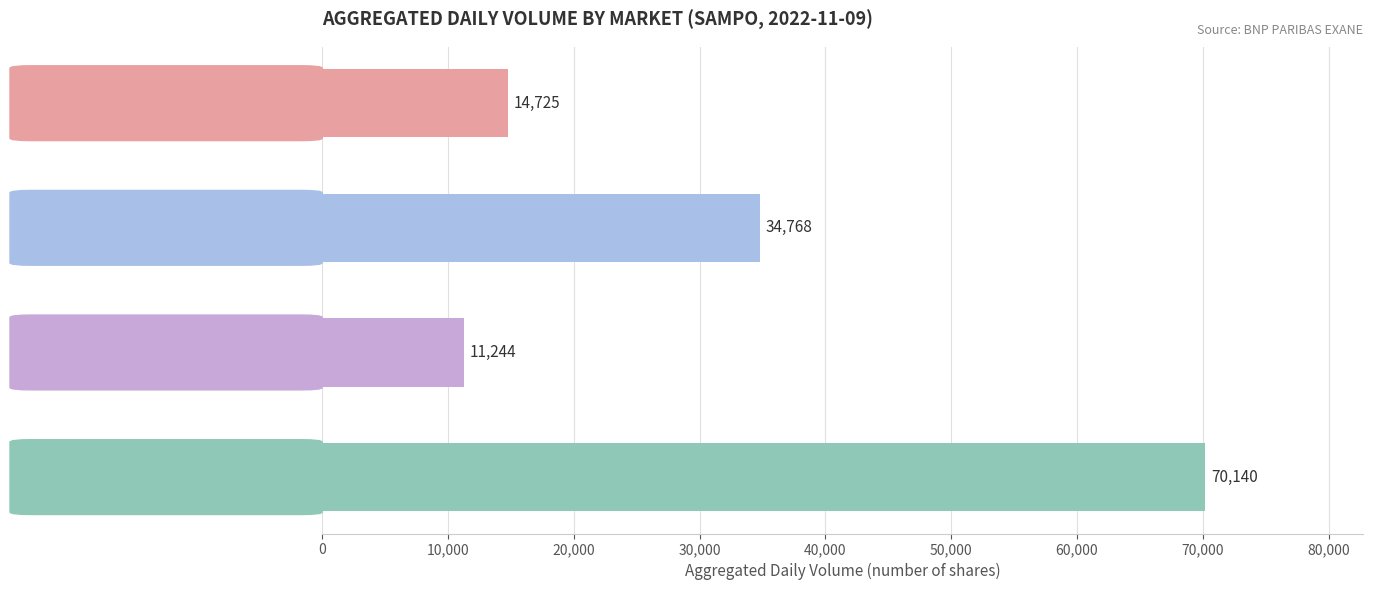

How many categories are shown in the chart?

4